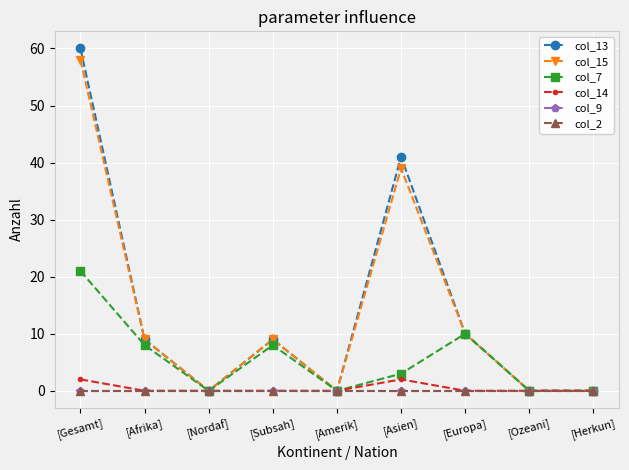

Does the chart have visible grid lines?

Yes